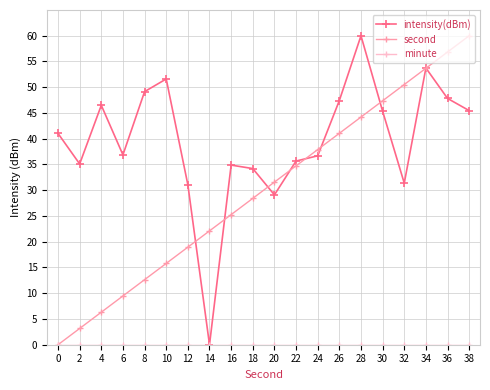

What is the total value across all series at 12?

50.0